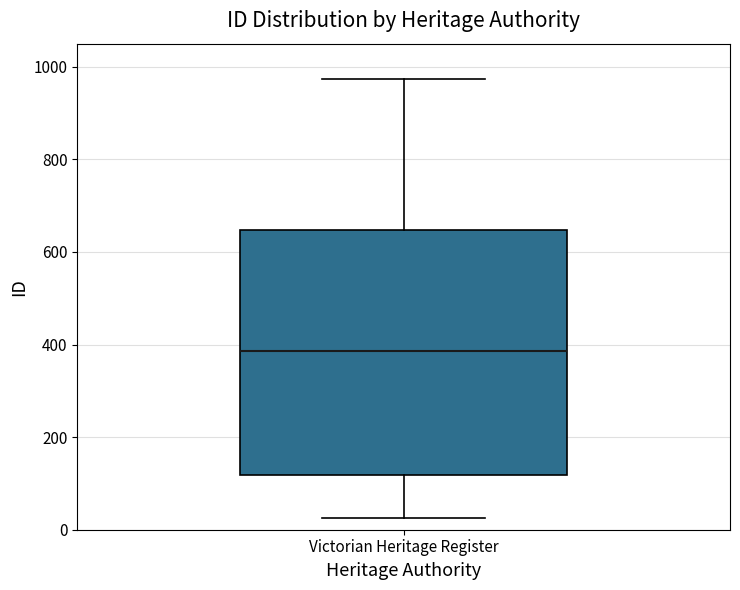

Read this box plot against the y-axis: the position of the median line, the range covered by the box, and the ends of both whiskers. The values are not printed on the chart, so give them approximately, as read against the axis.

median 380, box 120 to 640, whiskers 20 to 980